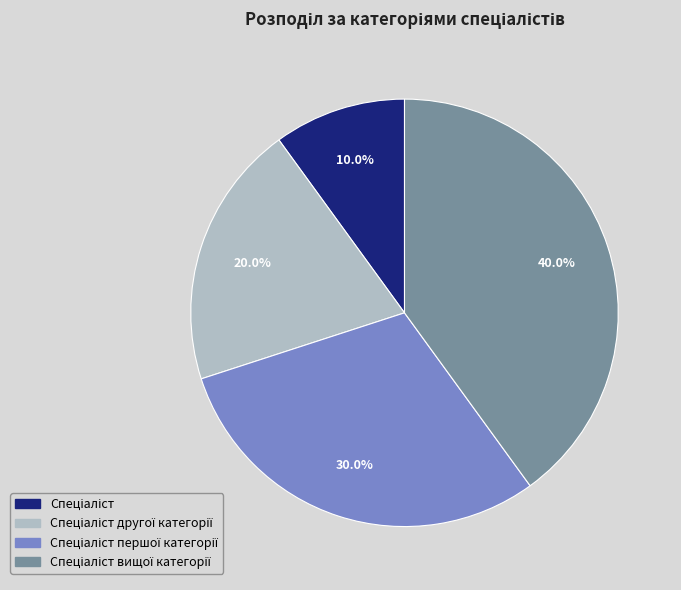

Is there a majority slice in this chart?

No